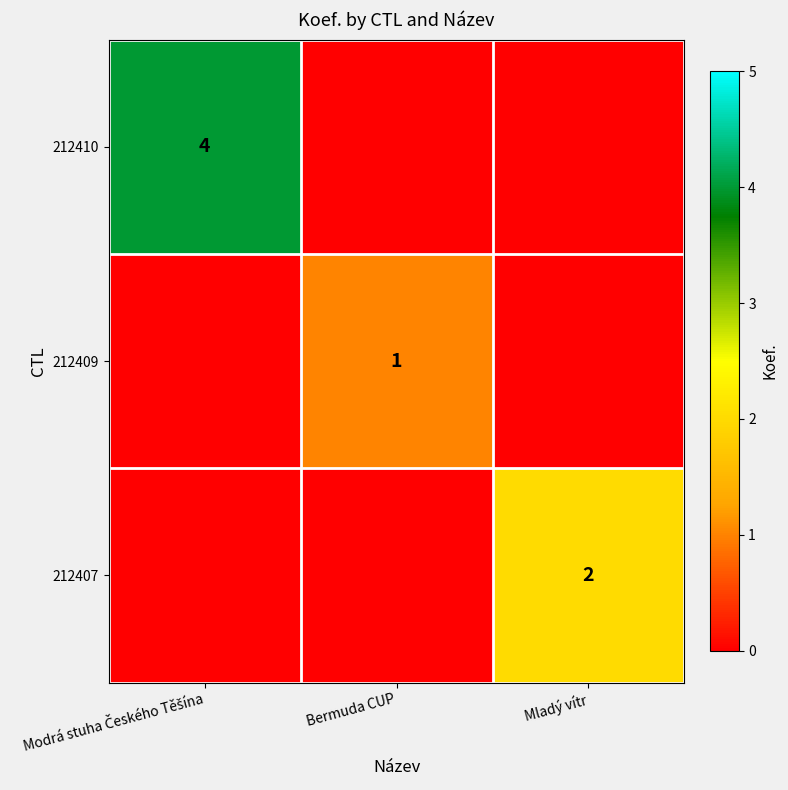

Is it true that 212407 equals 2 at Mladý vítr?

True